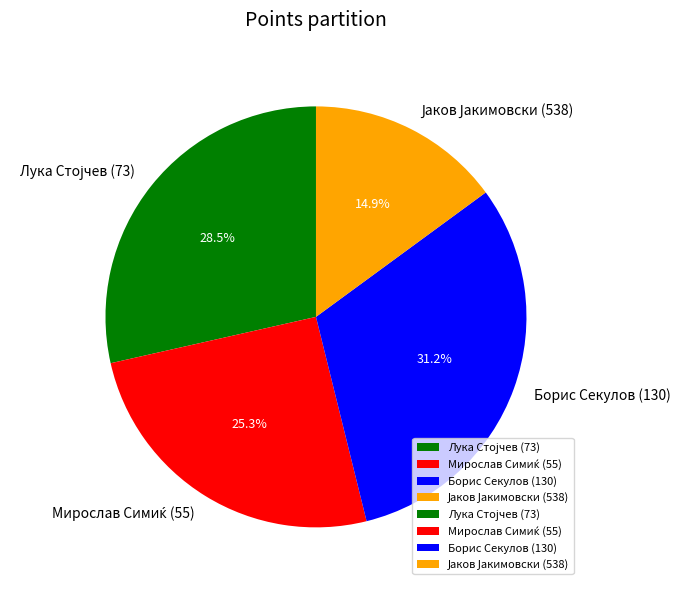

Which slice is the largest?

Борис Секулов (130)